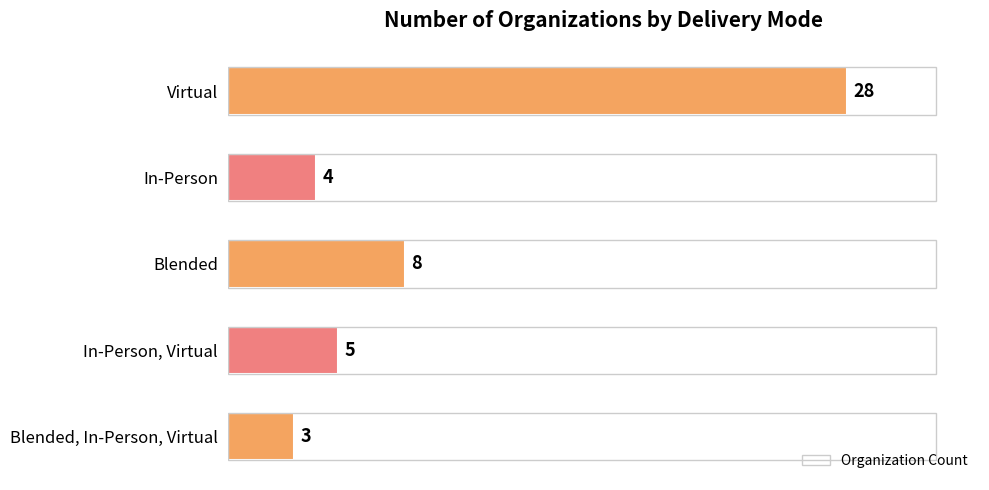

How many values are below 5?

2